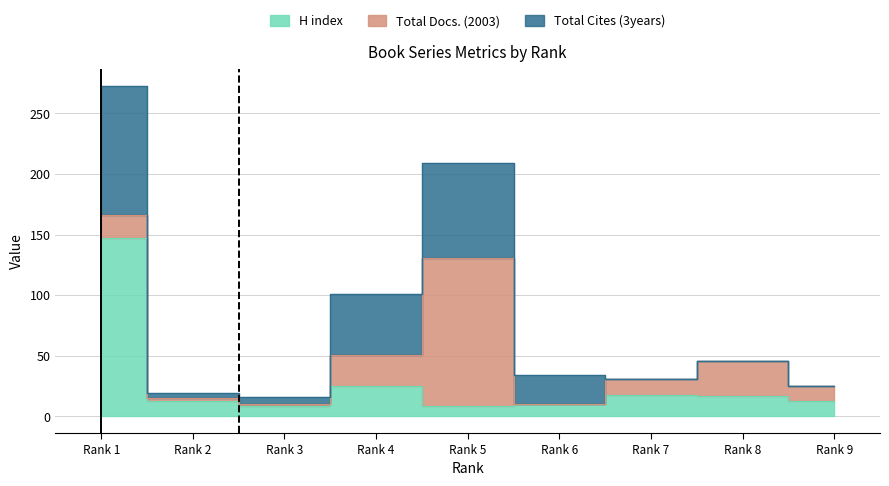

Where is the first local maximum for H index?

4